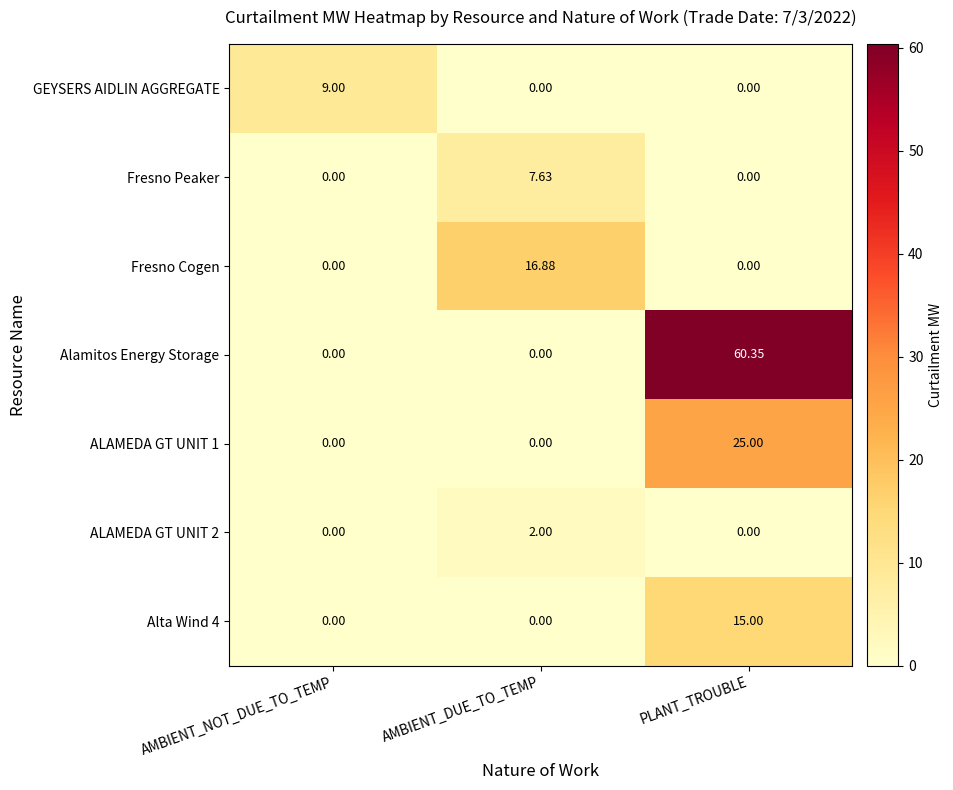

What is the spread (max minus min) of values at PLANT_TROUBLE?

60.4